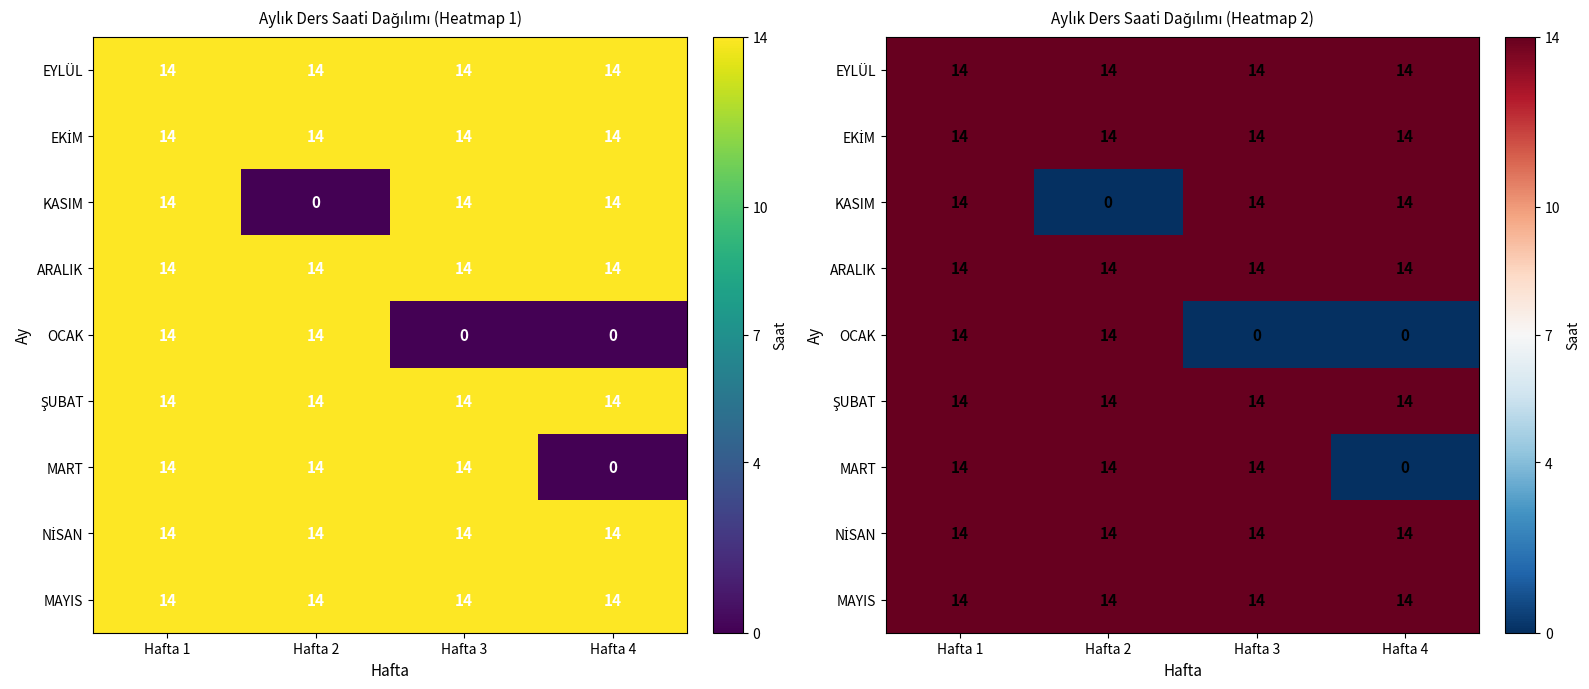

Is the value of ARALIK at Hafta 4 greater than the value of MAYIS at Hafta 3?

No